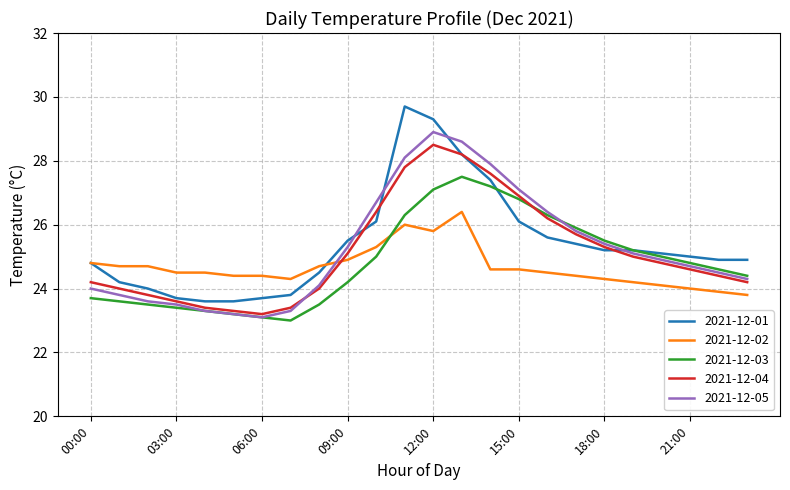

How many interior local valleys does the 2021-12-05 series have?

1